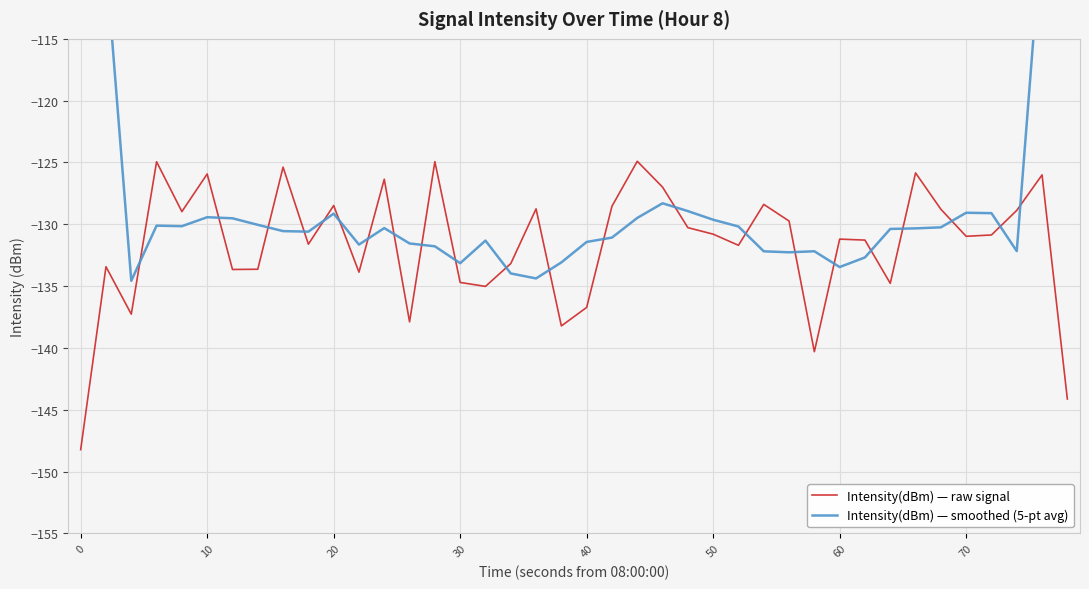

What is the maximum value for Intensity(dBm) — raw signal?

-124.9